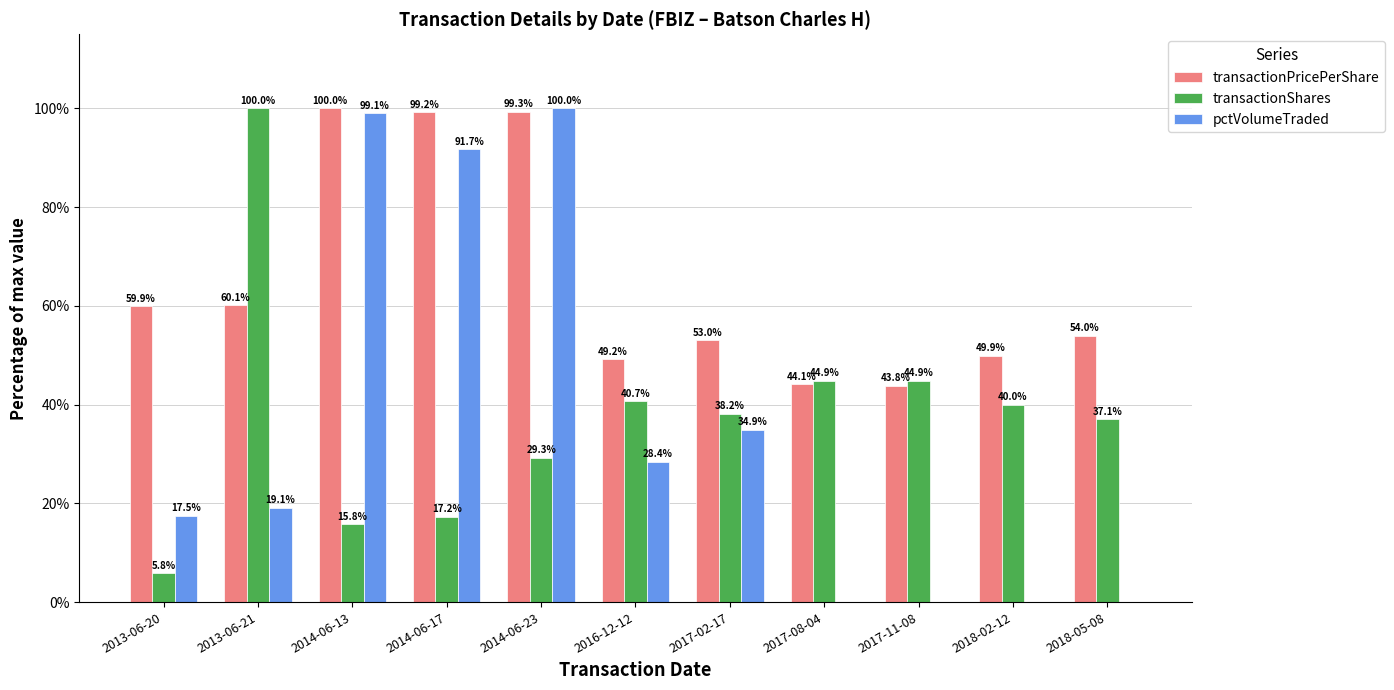

Reading left to right, transcribe all the data shown in this chart.

transactionPricePerShare: 2013-06-20=59.9	2013-06-21=60.1	2014-06-13=100.0	2014-06-17=99.2	2014-06-23=99.3	2016-12-12=49.2	2017-02-17=53.0	2017-08-04=44.1	2017-11-08=43.8	2018-02-12=49.9	2018-05-08=54.0
transactionShares: 2013-06-20=5.8	2013-06-21=100.0	2014-06-13=15.8	2014-06-17=17.2	2014-06-23=29.3	2016-12-12=40.7	2017-02-17=38.2	2017-08-04=44.9	2017-11-08=44.9	2018-02-12=40.0	2018-05-08=37.1
pctVolumeTraded: 2013-06-20=17.5	2013-06-21=19.1	2014-06-13=99.1	2014-06-17=91.7	2014-06-23=100.0	2016-12-12=28.4	2017-02-17=34.9	2017-08-04=0.0	2017-11-08=0.0	2018-02-12=0.0	2018-05-08=0.0